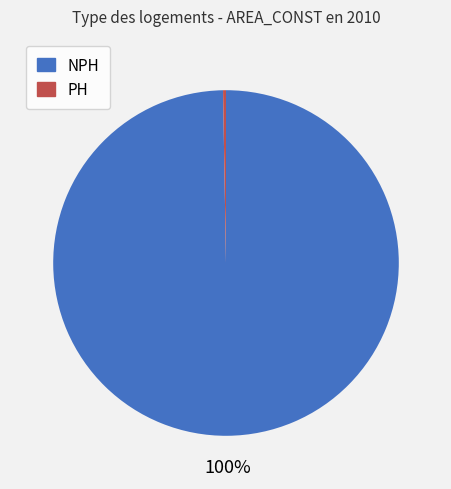

To the nearest percent, what is the average slice percentage?

50%